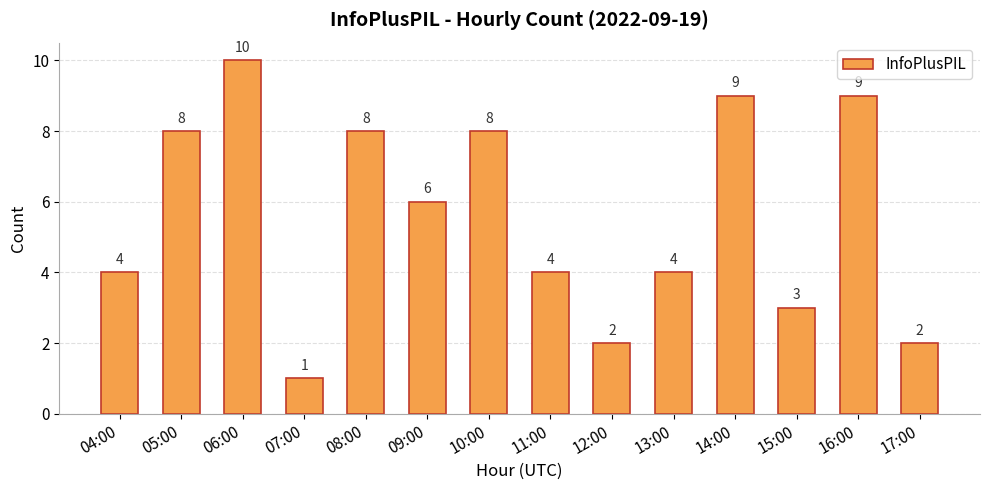

What is the label of the 3rd bar from the right?

15:00